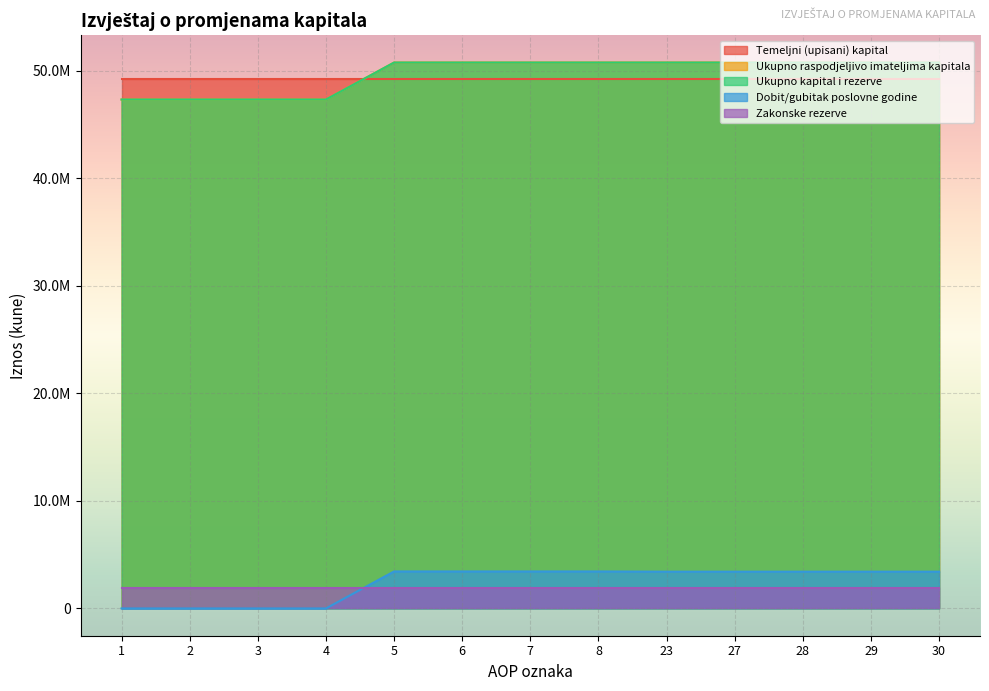

What is the total value across all series at 23?

104911240